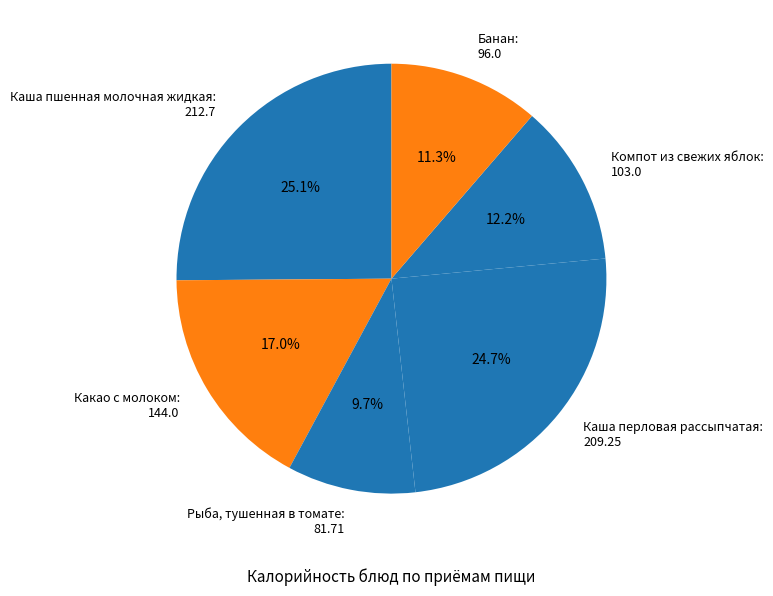

What portion of the pie excludes Какао с молоком: 144.0?

83.0%